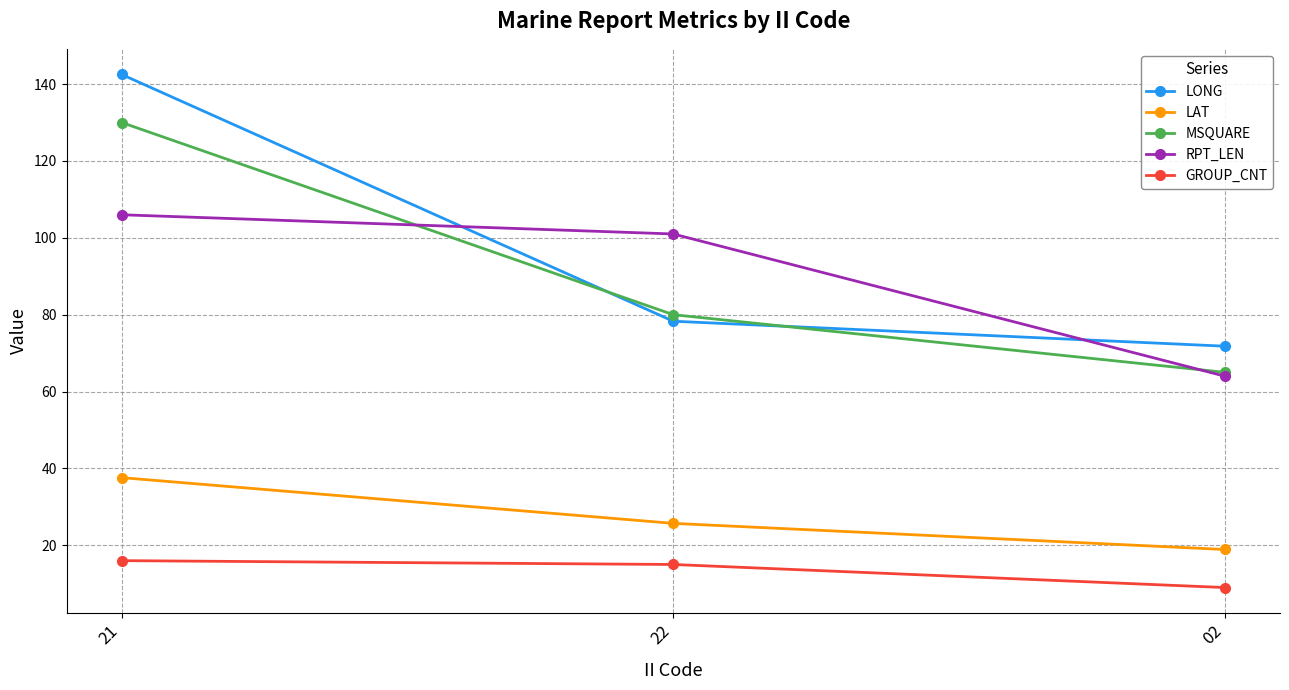

Between 21 and 22, which series saw the biggest shift?

LONG